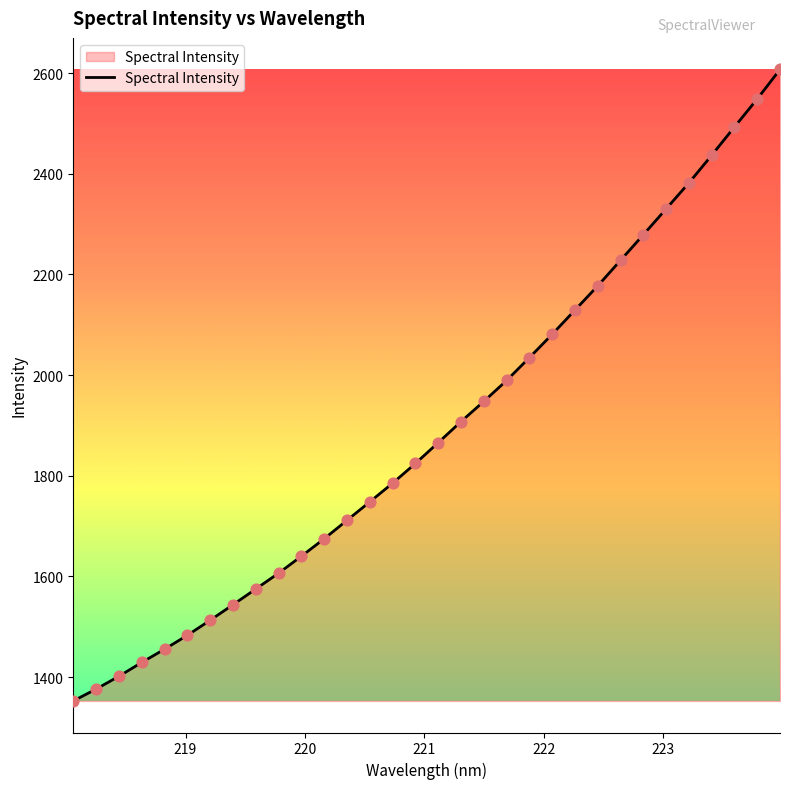

What is the greatest value displayed?

2607.2